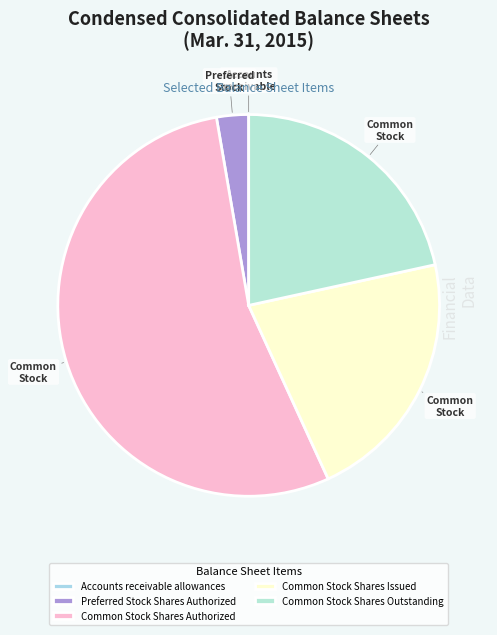

What is the majority slice?

Common Stock Shares Authorized